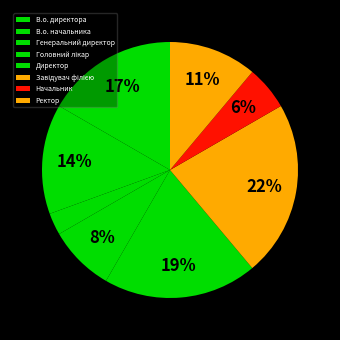

How many slices are in this pie chart?

8